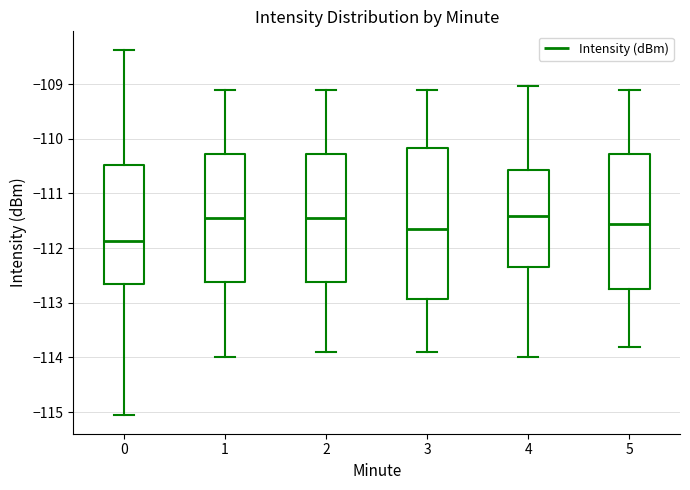

Where does the upper whisker of the box at x = 1 end on the y-axis? The values are not printed on the chart, so give them approximately, as read against the axis.

-109.1